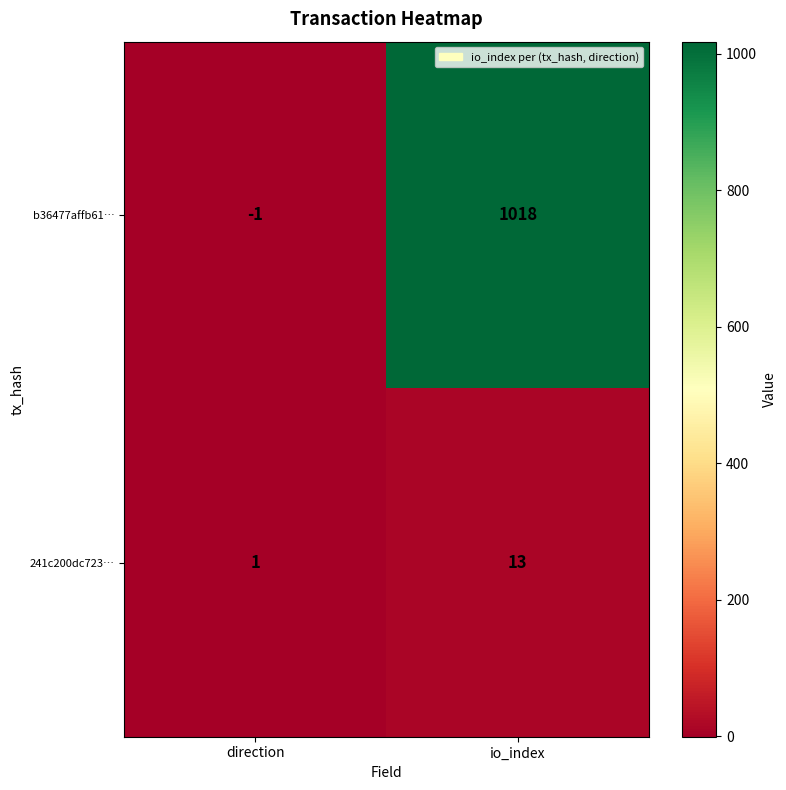

Between direction and io_index, which series saw the biggest shift?

b36477affb61…